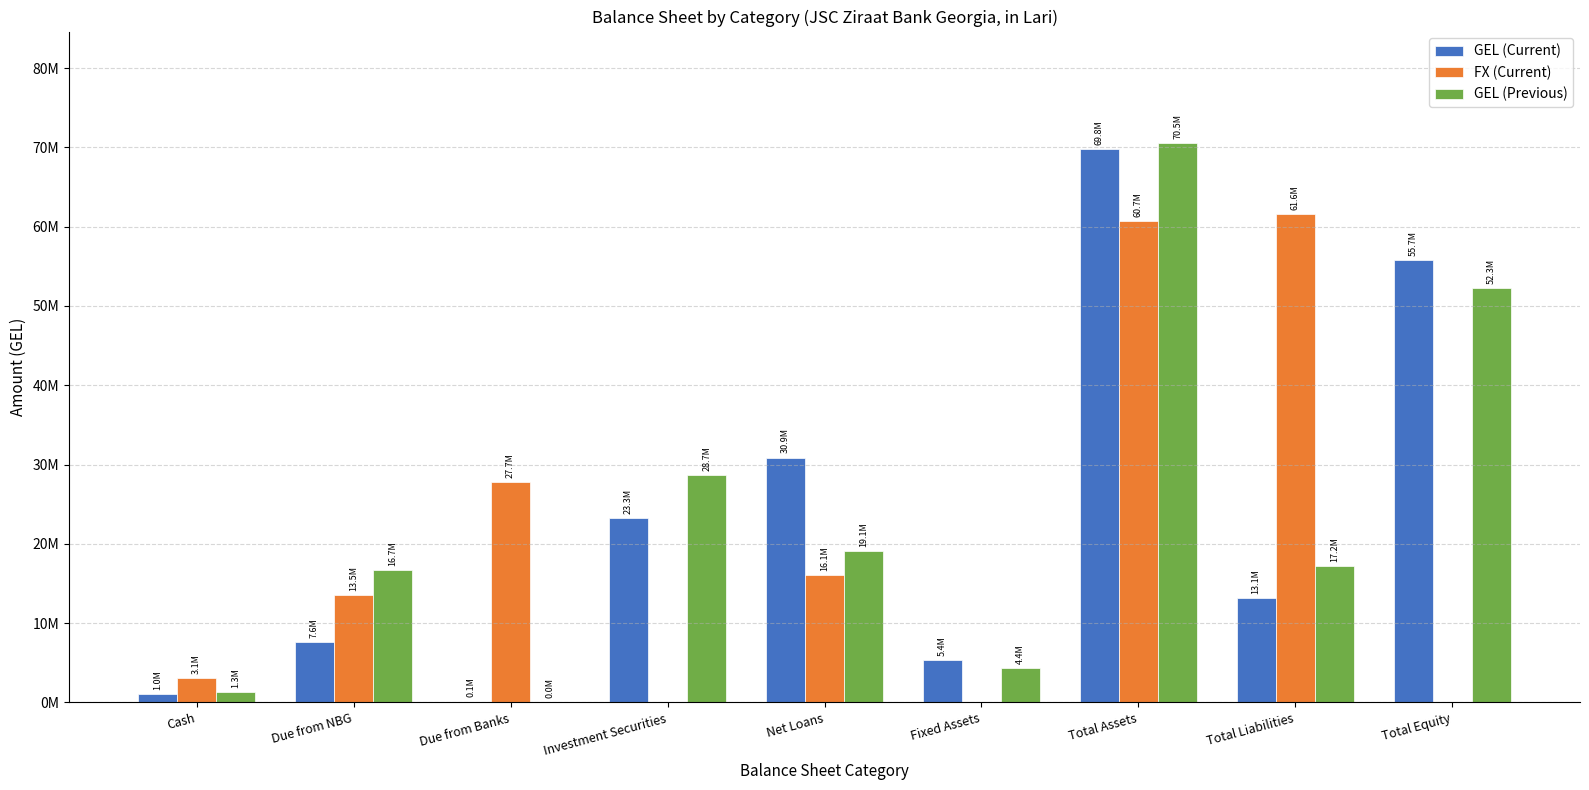

Rank the categories by GEL (Previous) value from highest to lowest.

Total Assets, Total Equity, Investment Securities, Net Loans, Total Liabilities, Due from NBG, Fixed Assets, Cash, Due from Banks